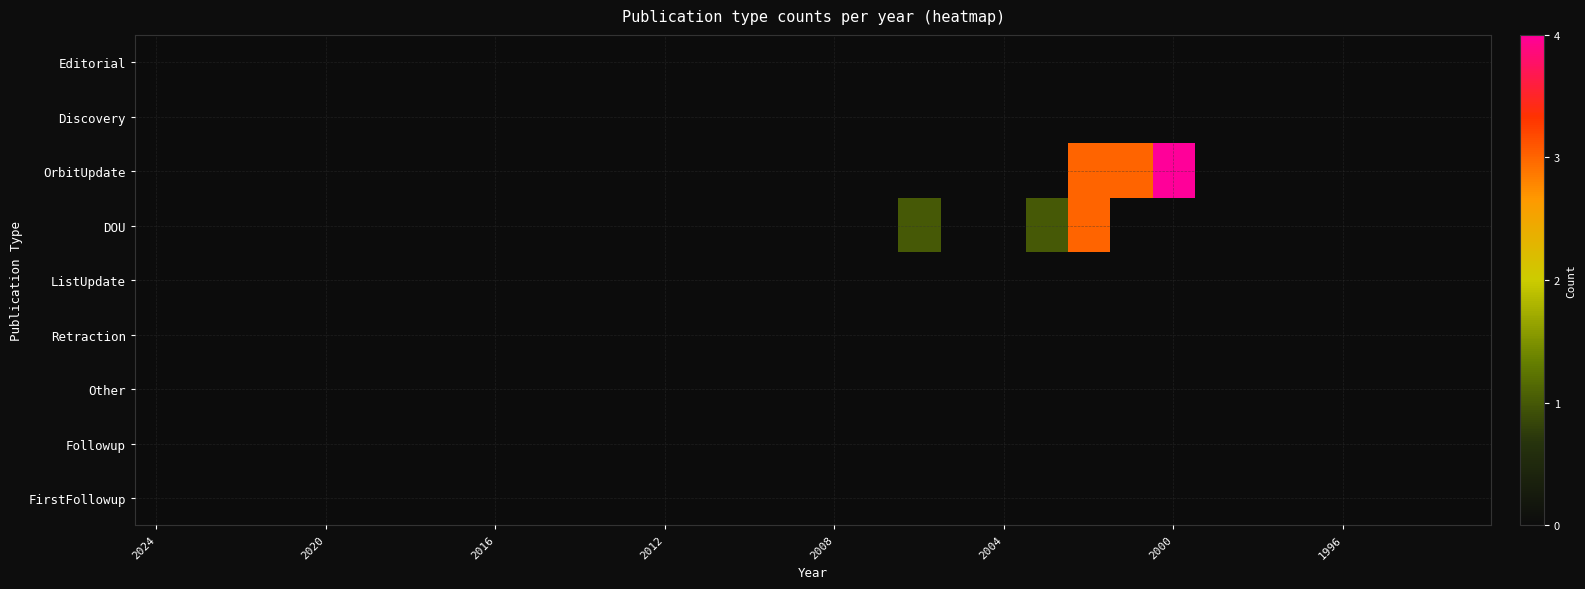

Which series has the widest spread of values?

OrbitUpdate